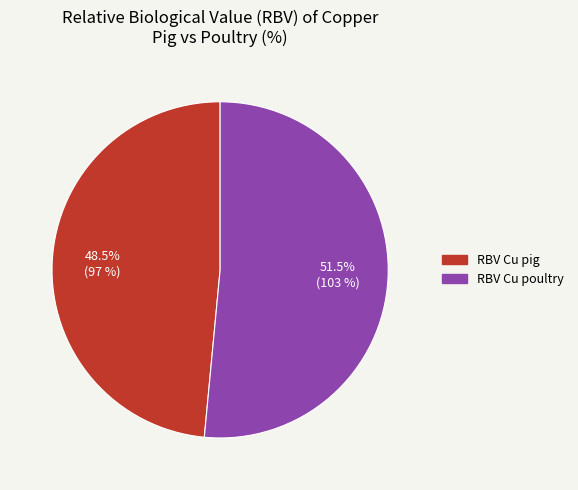

Which category accounts for the majority?

RBV Cu poultry